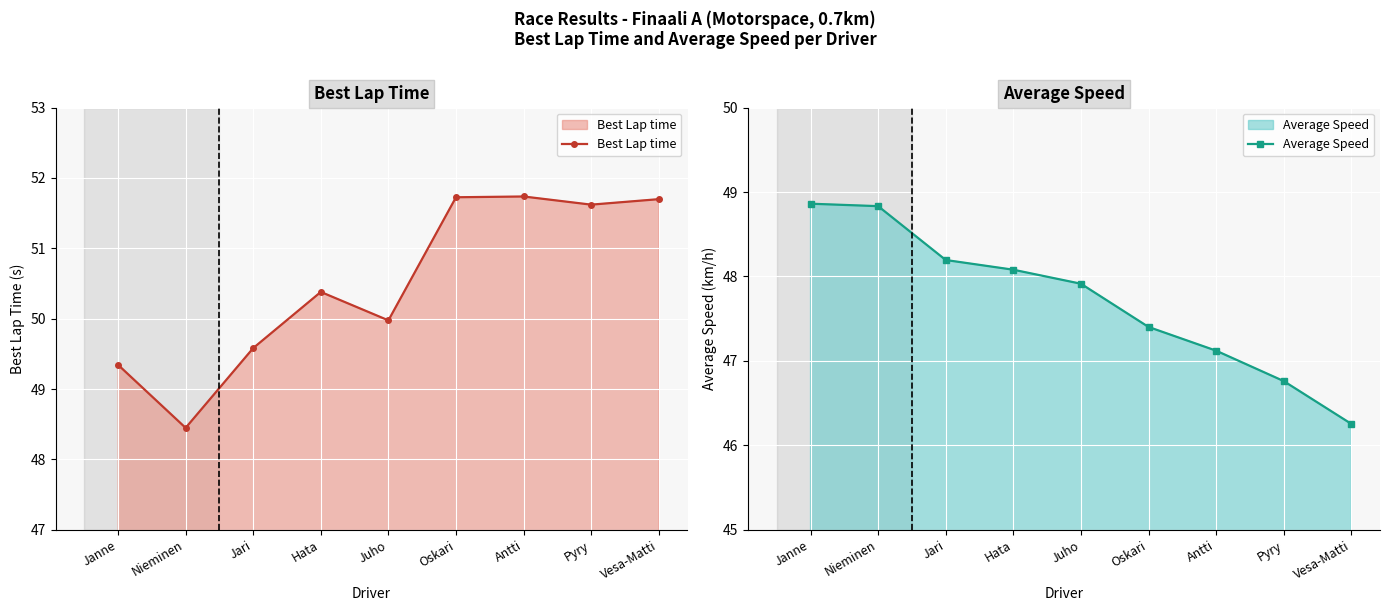

What are all the series names shown in the legend?

Best Lap time, Average Speed